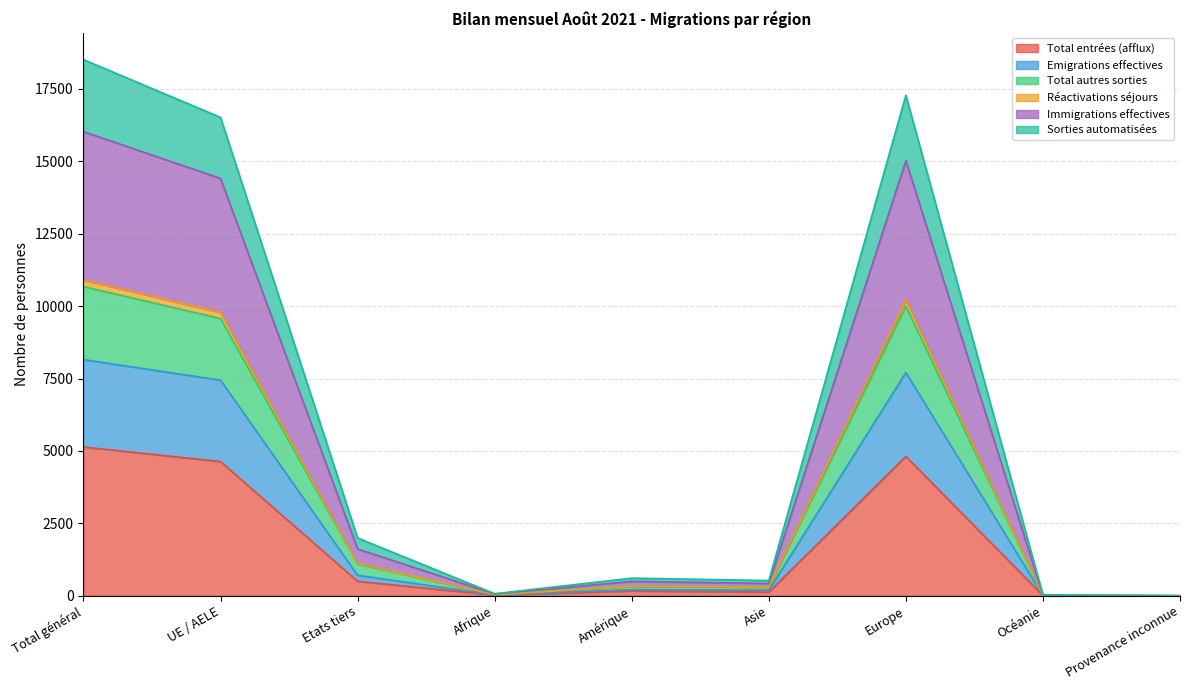

What is the highest value of the Total entrées (afflux) series?

5136